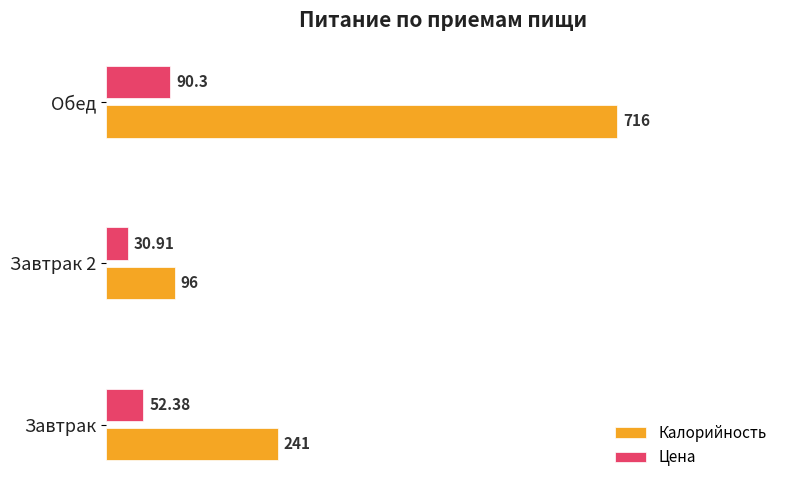

Rank the series by their maximum value, from highest to lowest.

Калорийность, Цена